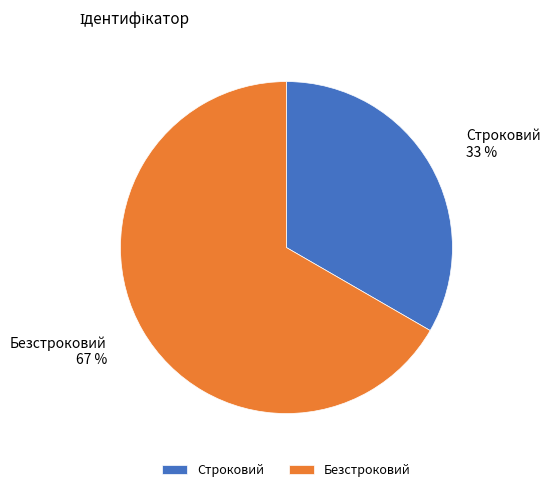

Which slice is the smallest?

Строковий